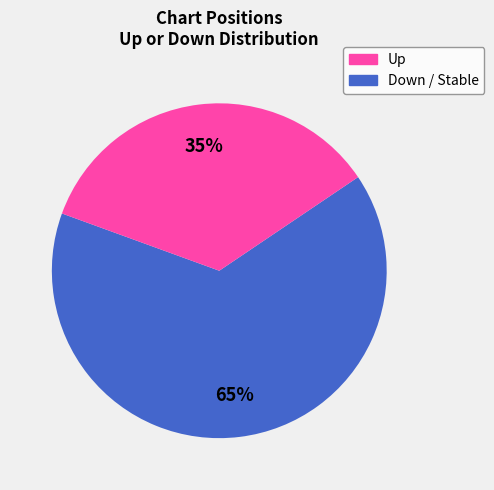

Is there a majority slice in this chart?

Yes